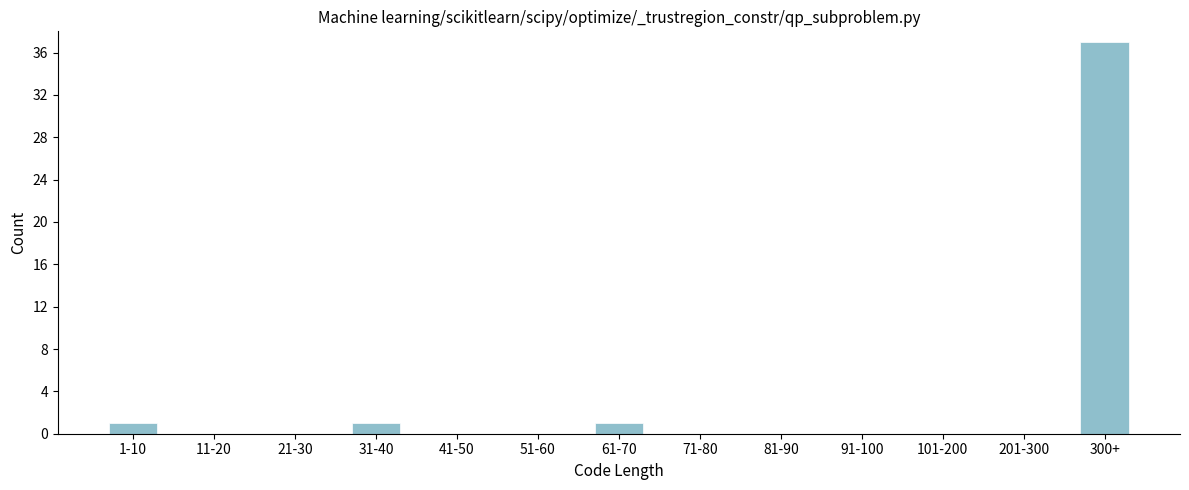

Reading left to right, what are all the values shown in this chart?

1-10=1	11-20=0	21-30=0	31-40=1	41-50=0	51-60=0	61-70=1	71-80=0	81-90=0	91-100=0	101-200=0	201-300=0	300+=37